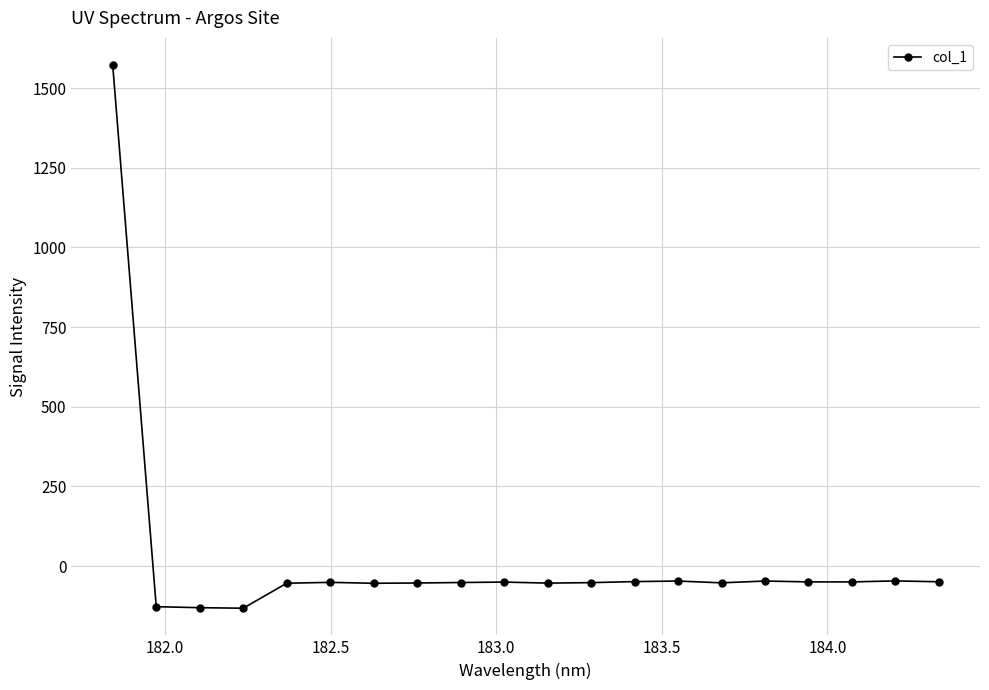

What is the greatest value displayed?

1572.8